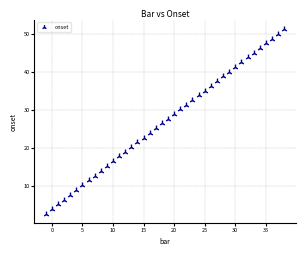

What is the range of Y values (max minus min)?

48.7